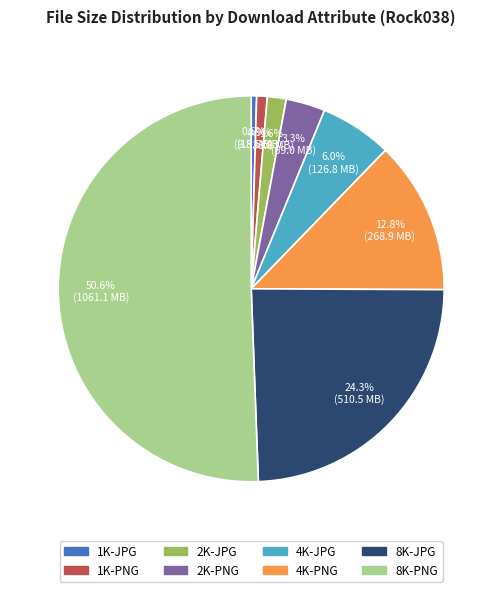

Combined, do 2K-PNG and 4K-PNG account for over 50%?

No